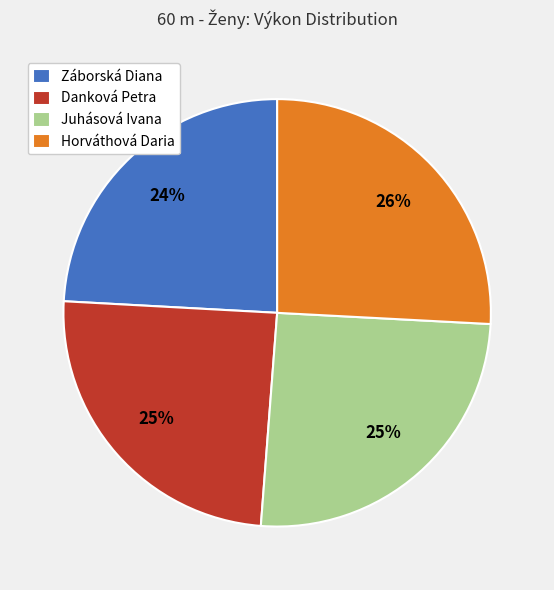

To the nearest percent, what portion does Danková Petra represent?

25%